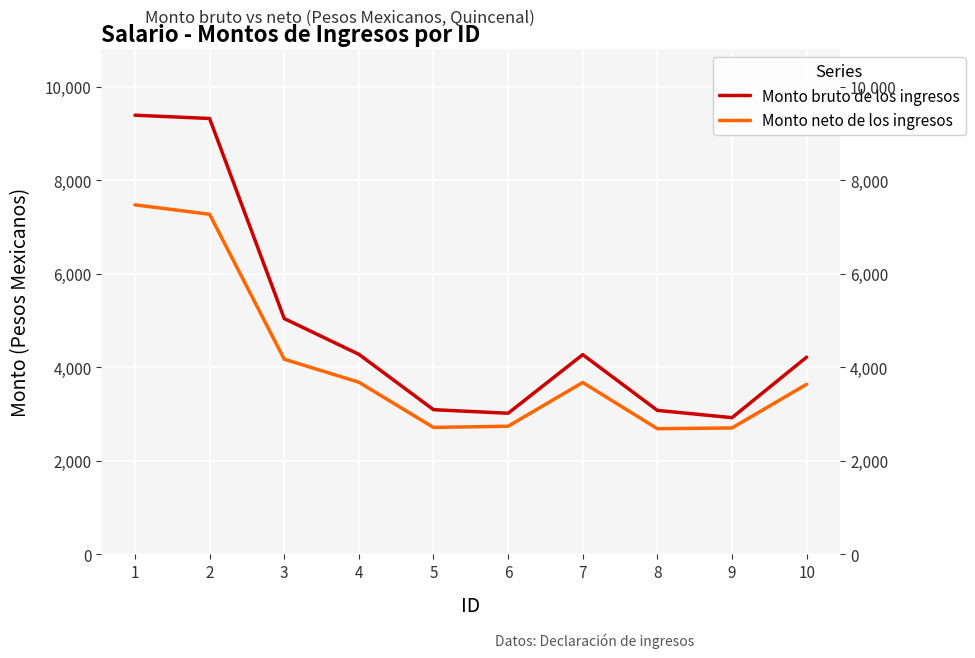

Which label corresponds to the smallest value in the chart?

8